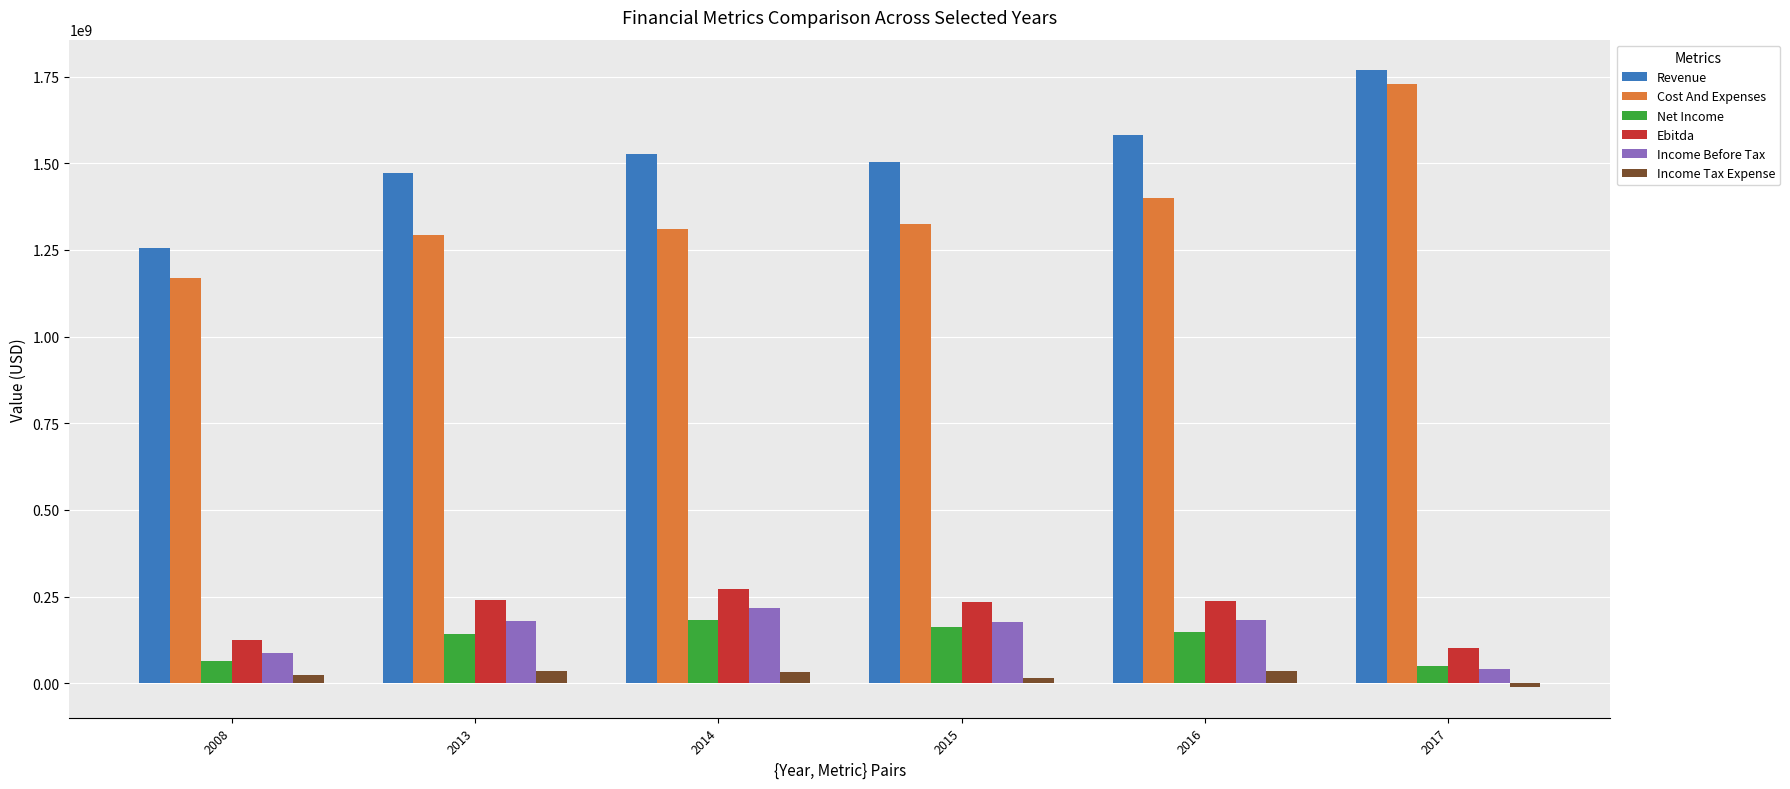

What is the sum of the Ebitda values at 2016 and 2014?

510000000